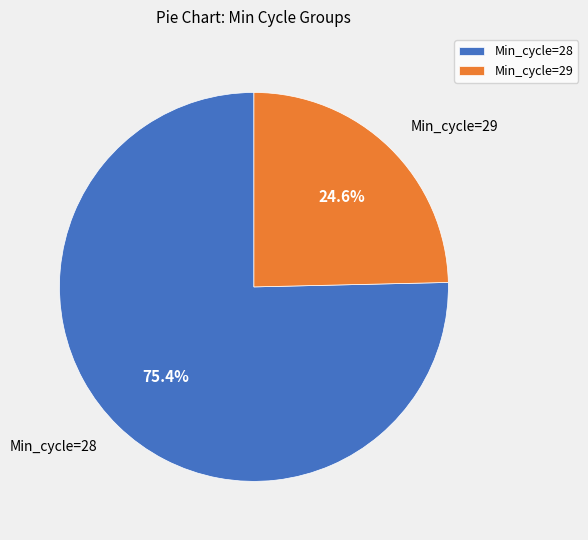

How many slices are in this pie chart?

2